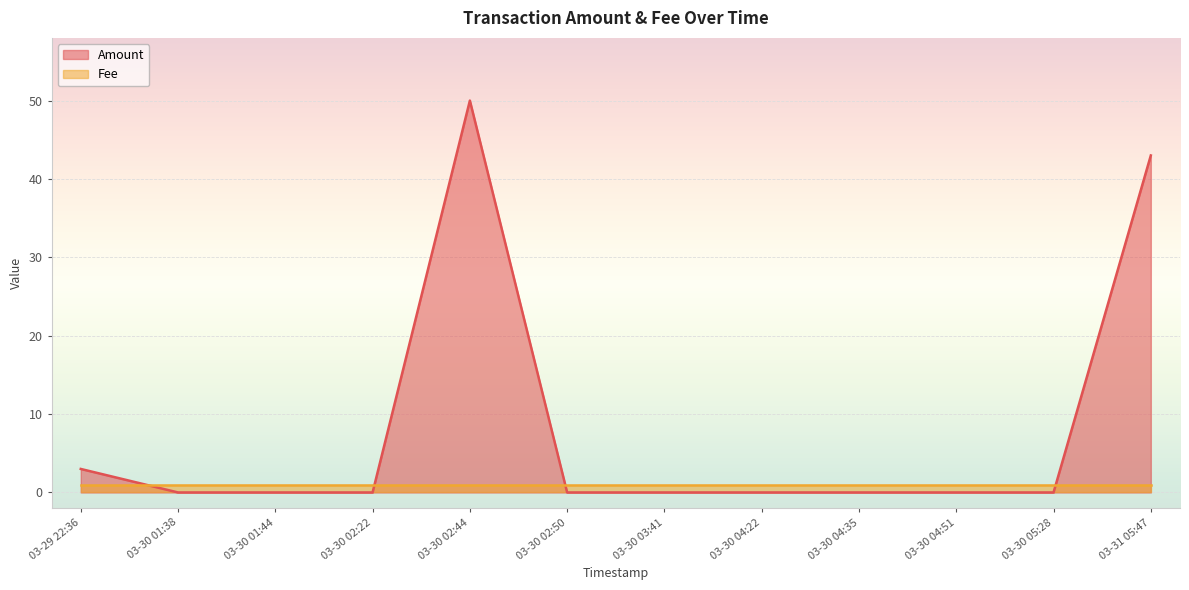

Does the chart display data point markers on the line(s)?

No